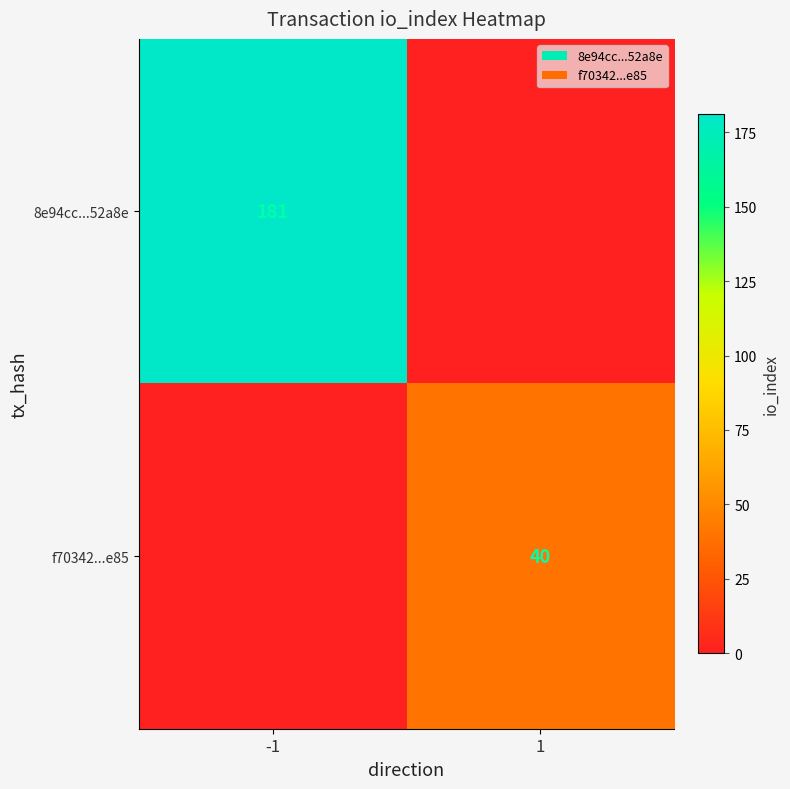

Which label corresponds to the smallest value in the chart?

1